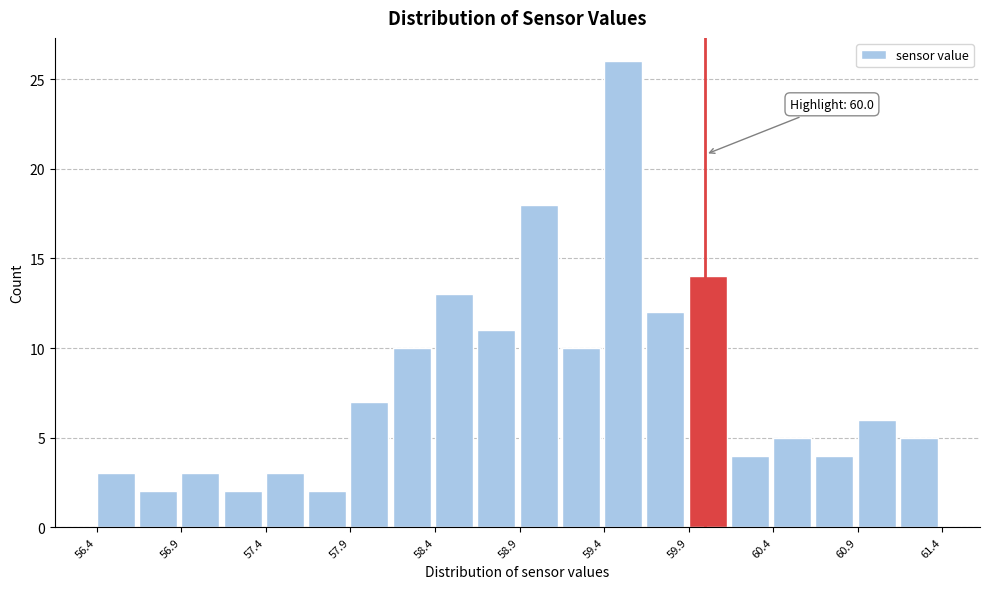

Over which range of the x-axis is the bar tallest?

59.40 to 59.65